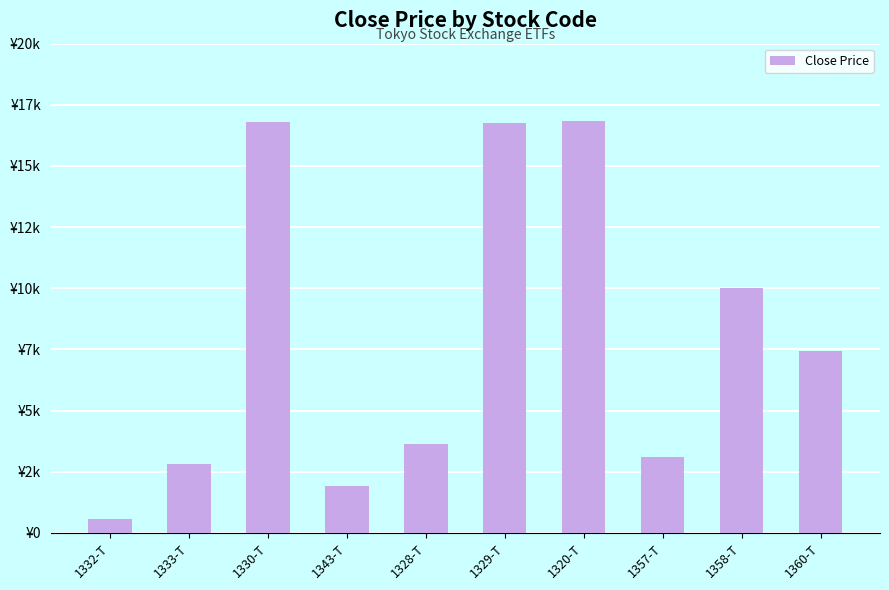

Is it true that the value at 1332-T is 992?

False